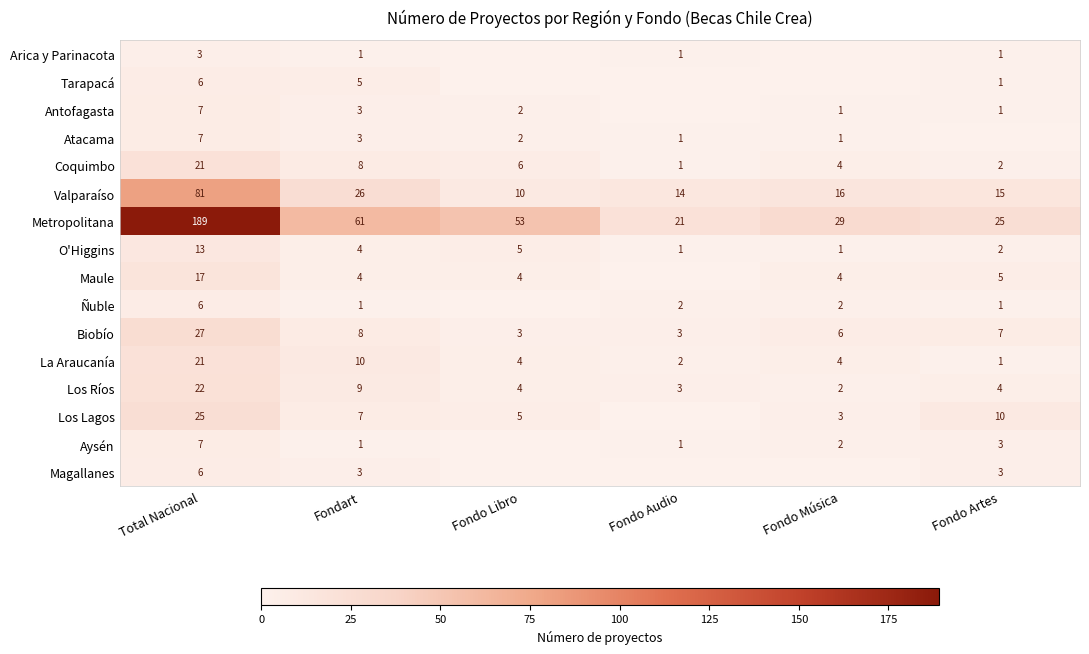

List the labels in order of Metropolitana value, largest first.

Total Nacional, Fondart, Fondo Libro, Fondo Música, Fondo Artes, Fondo Audio